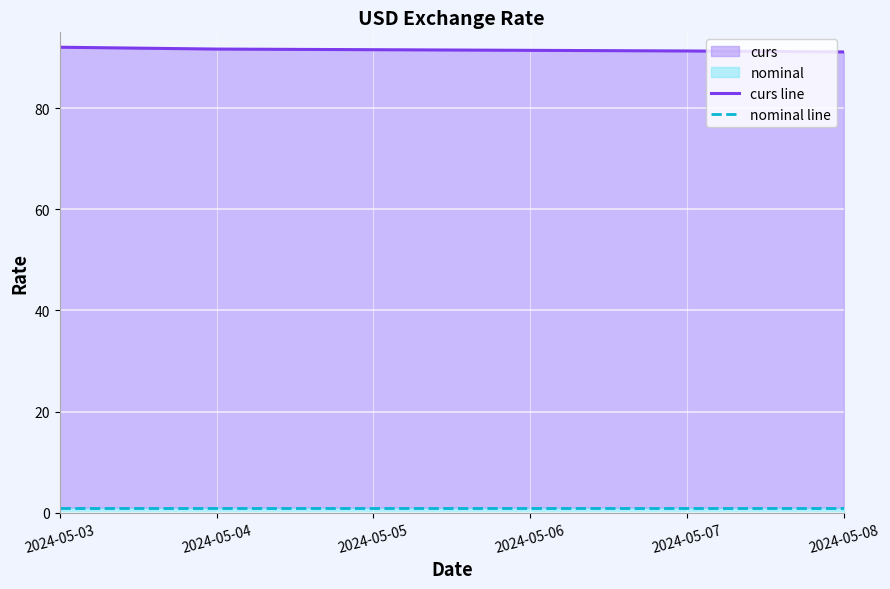

The value of curs line at 2024-05-08 is 21.2. True or false?

False